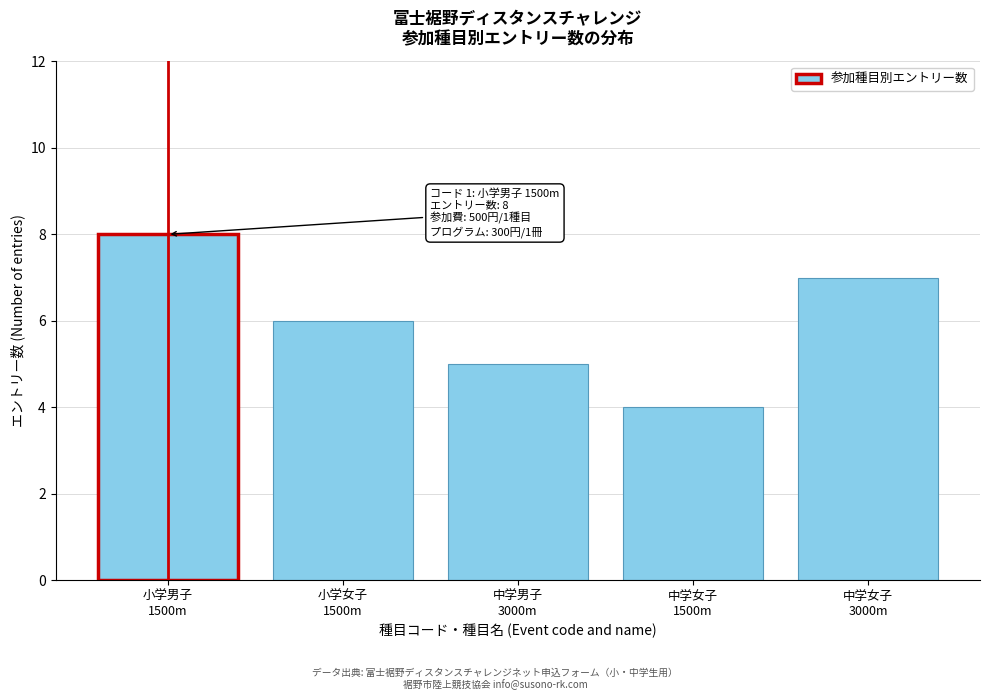

Reading right to left, extract all data points from this chart.

7	4	5	6	8